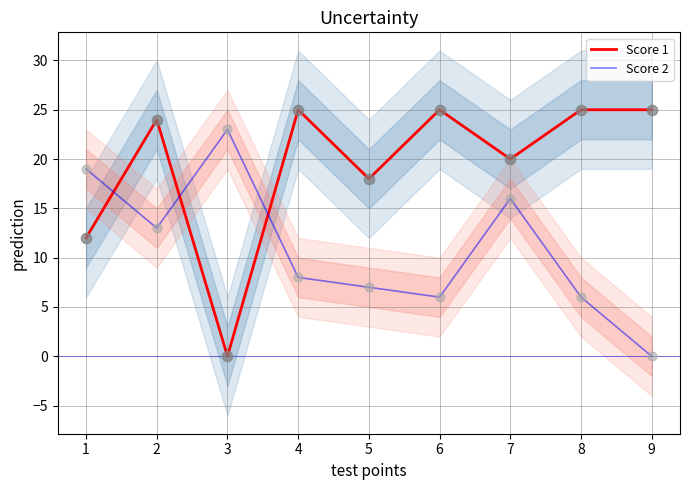

Which series has the largest total across all categories?

Score 1